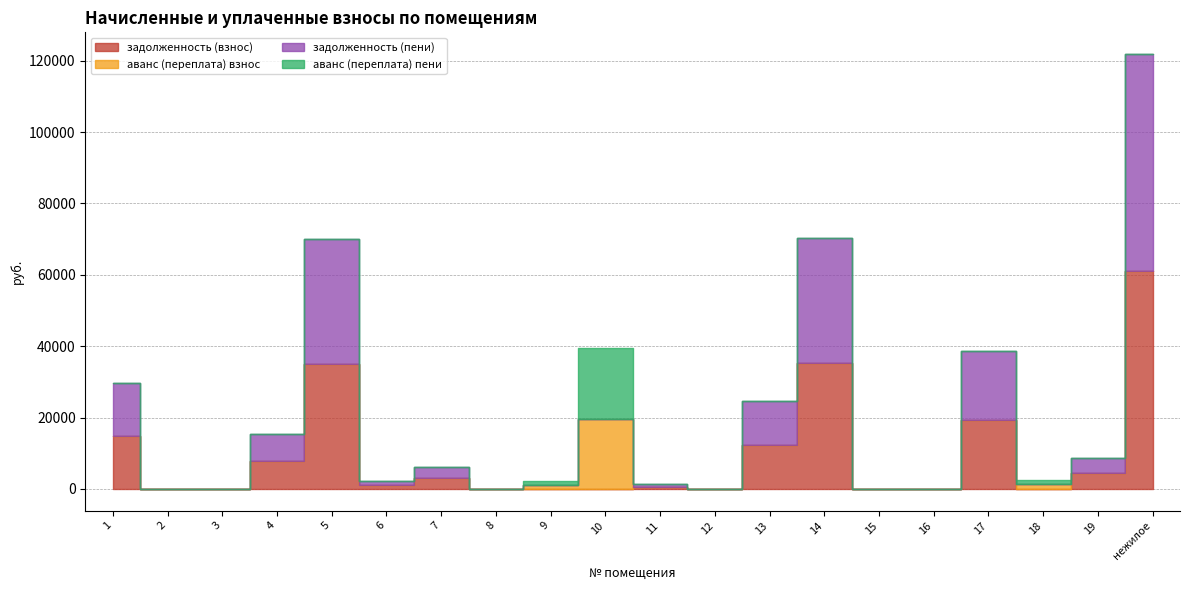

Is it true that аванс (переплата) пени equals 0.0 at 3?

True